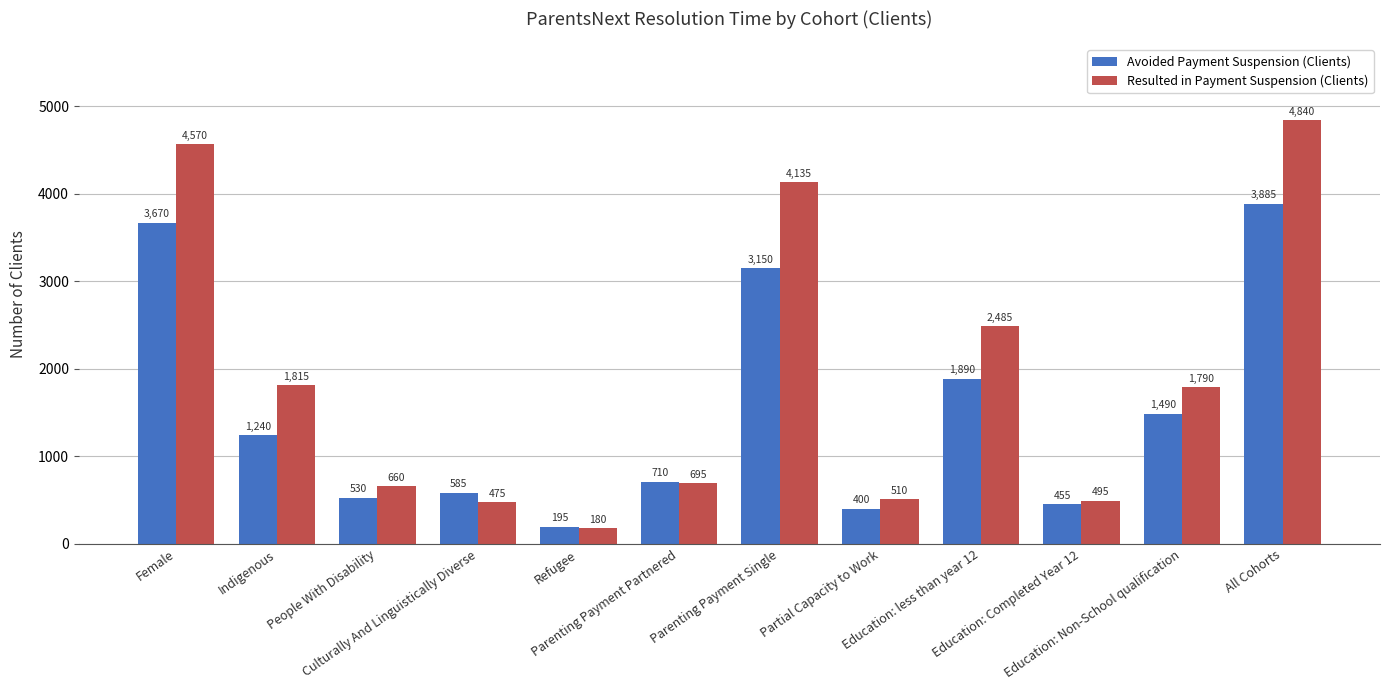

Count the number of categories in the chart.

12